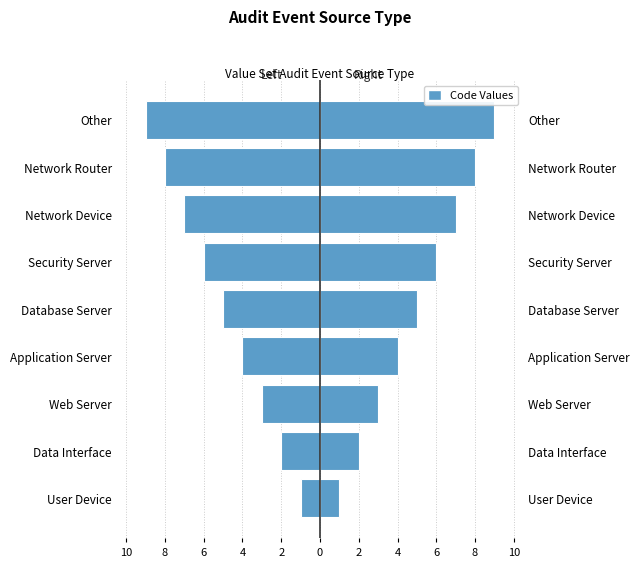

What value does the Code (Right) series have at Web Server?

3